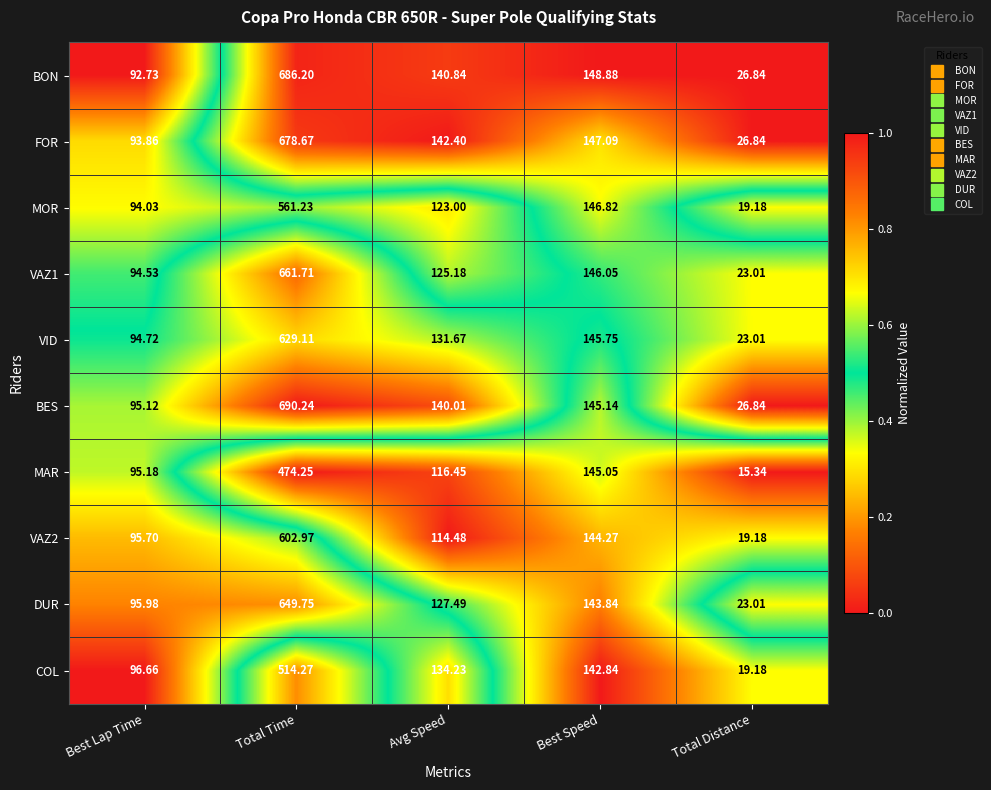

Which category has the highest value across all series?

Total Time